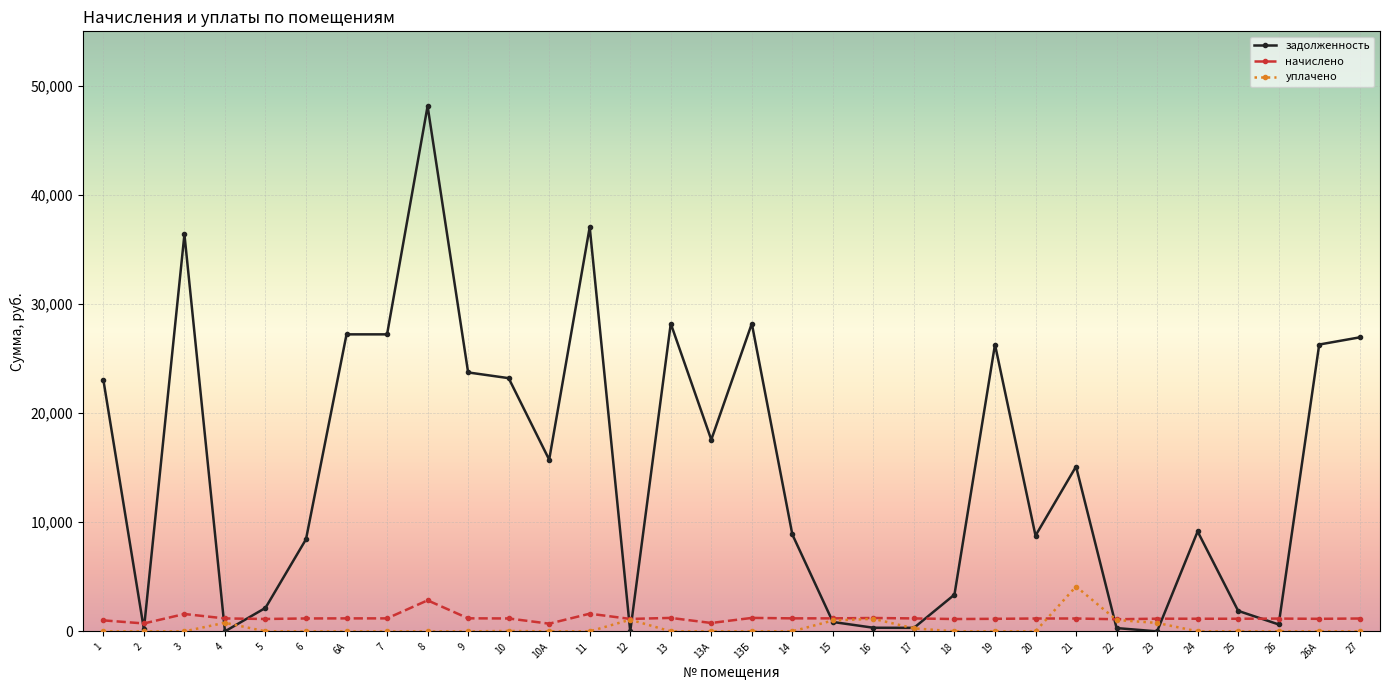

List the series in order of their peak value, lowest first.

начислено, уплачено, задолженность